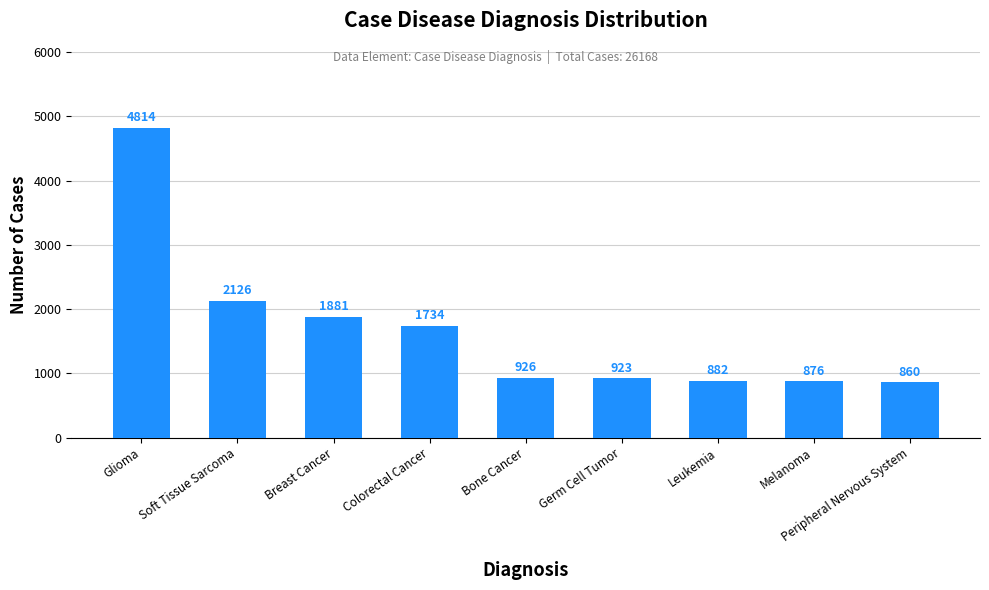

Rank the categories by value from lowest to highest.

Peripheral Nervous System, Melanoma, Leukemia, Germ Cell Tumor, Bone Cancer, Colorectal Cancer, Breast Cancer, Soft Tissue Sarcoma, Glioma